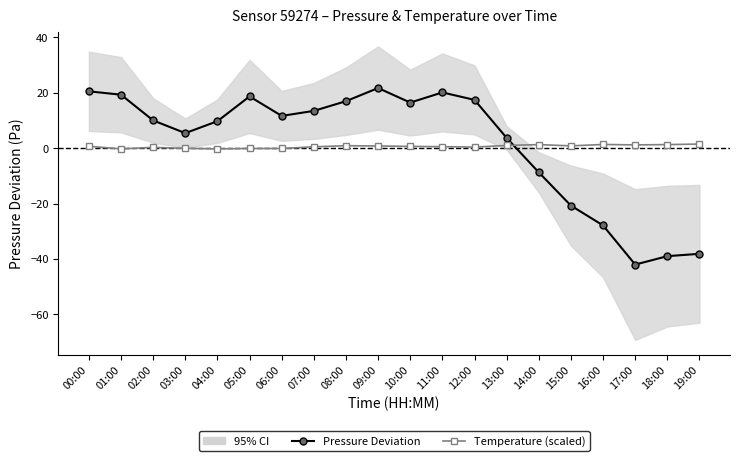

Is the value of Temperature (scaled) at 06:00 greater than the value of Pressure Deviation at 14:00?

Yes